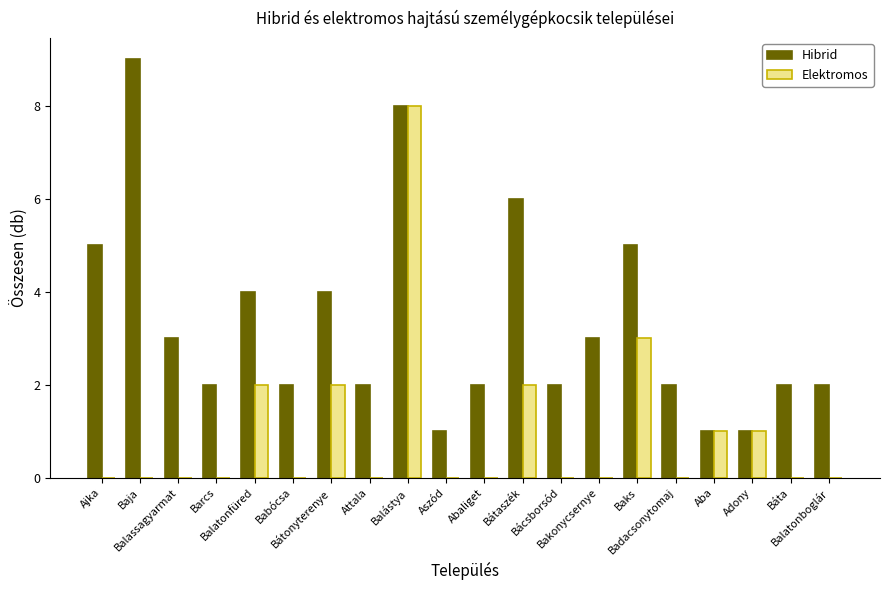

Reading left to right, transcribe all the data shown in this chart.

Hibrid: 5	9	3	2	4	2	4	2	8	1	2	6	2	3	5	2	1	1	2	2
Elektromos: 0	0	0	0	2	0	2	0	8	0	0	2	0	0	3	0	1	1	0	0